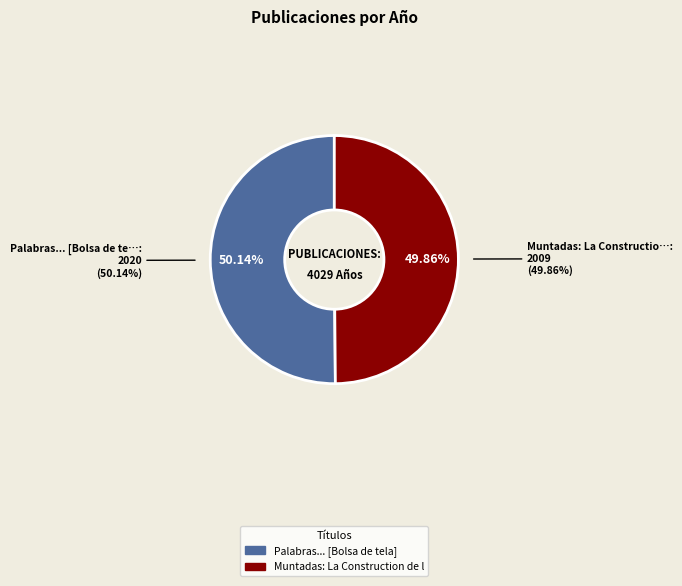

Between Muntadas: La Construction de la Peur and Palabras... [Bolsa de tela], which is larger?

Palabras... [Bolsa de tela]